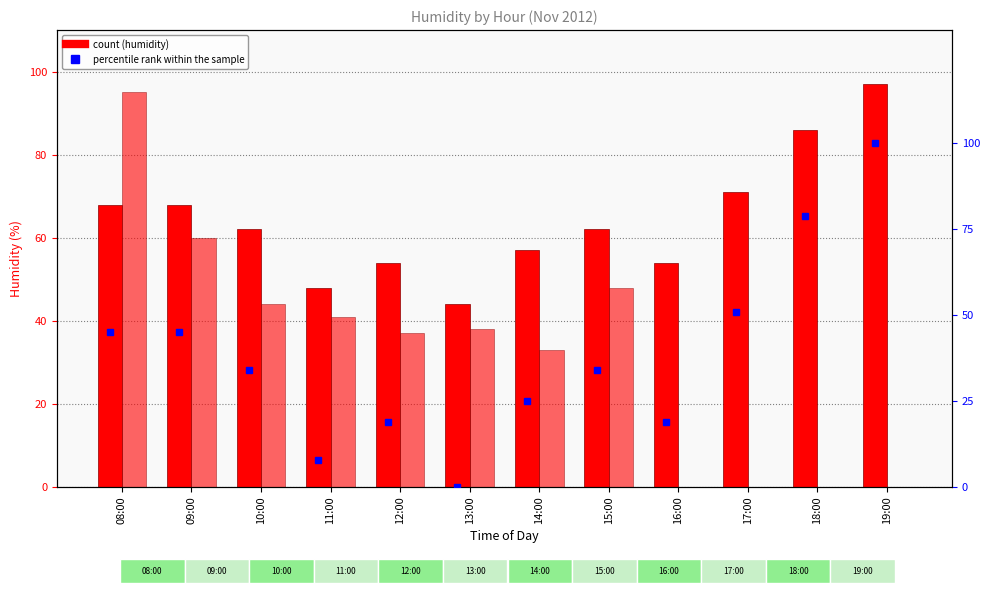

How many data points does each series have?

12